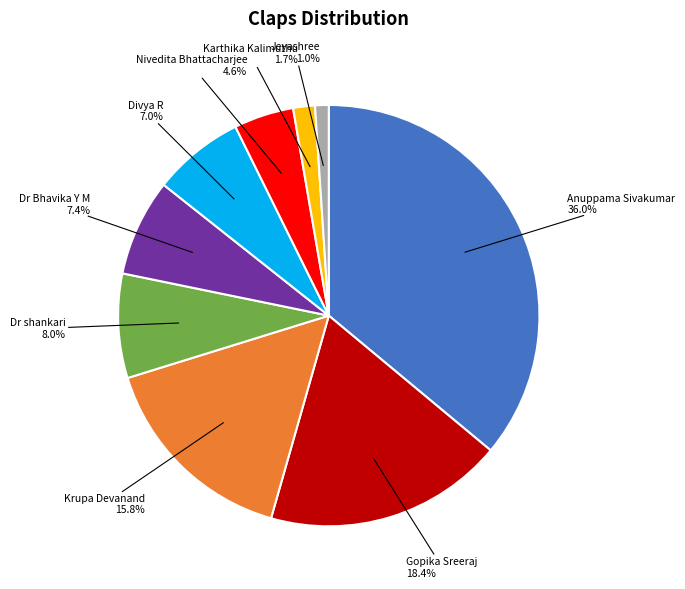

What is the largest slice in the pie chart?

Anuppama Sivakumar